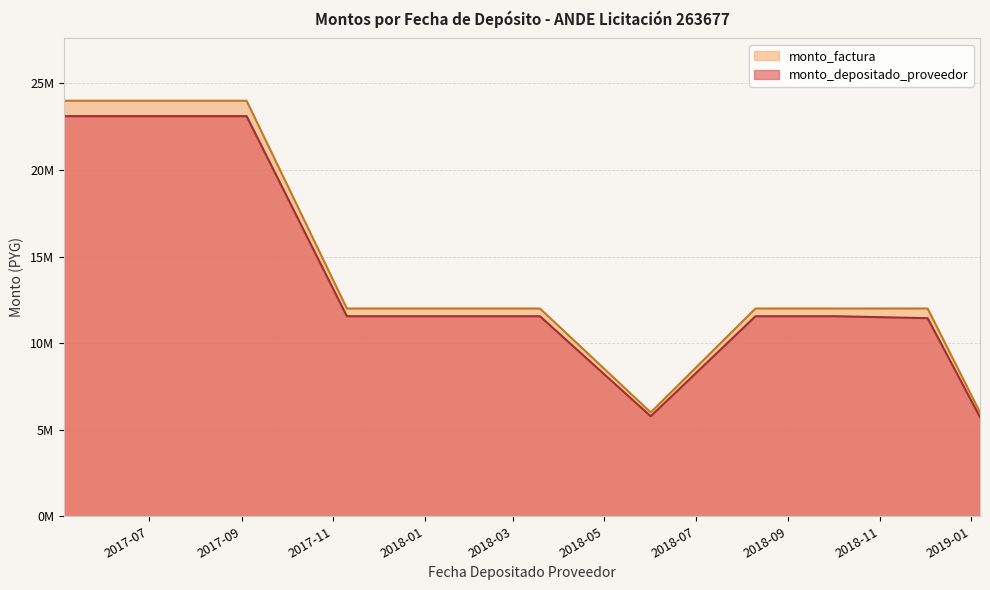

What is the minimum value for monto_factura?

6000000